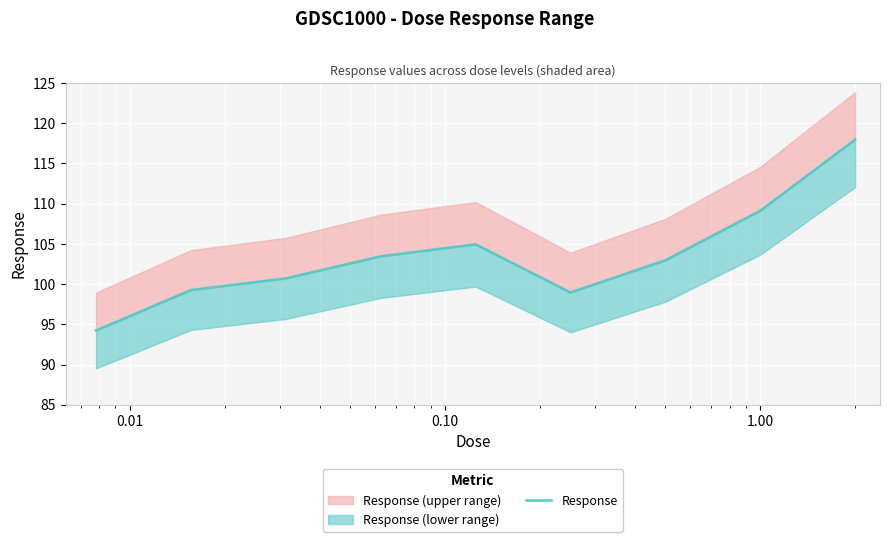

At which label does the data first exceed 102?

0.10